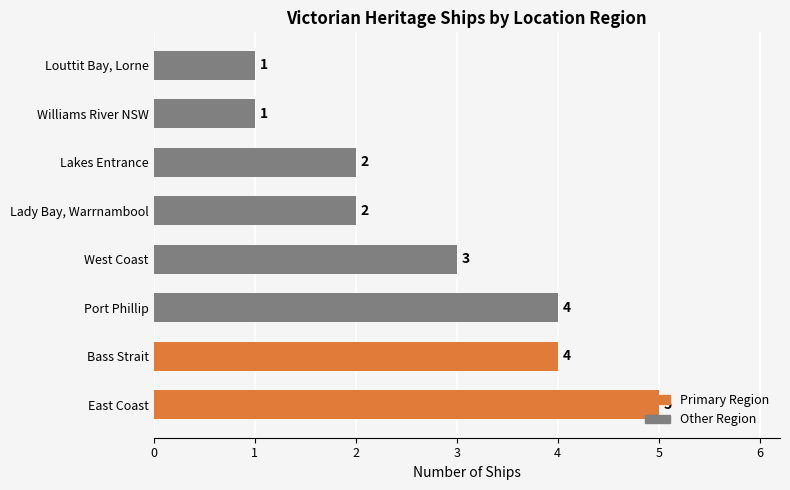

What is the difference between the maximum and minimum values?

4